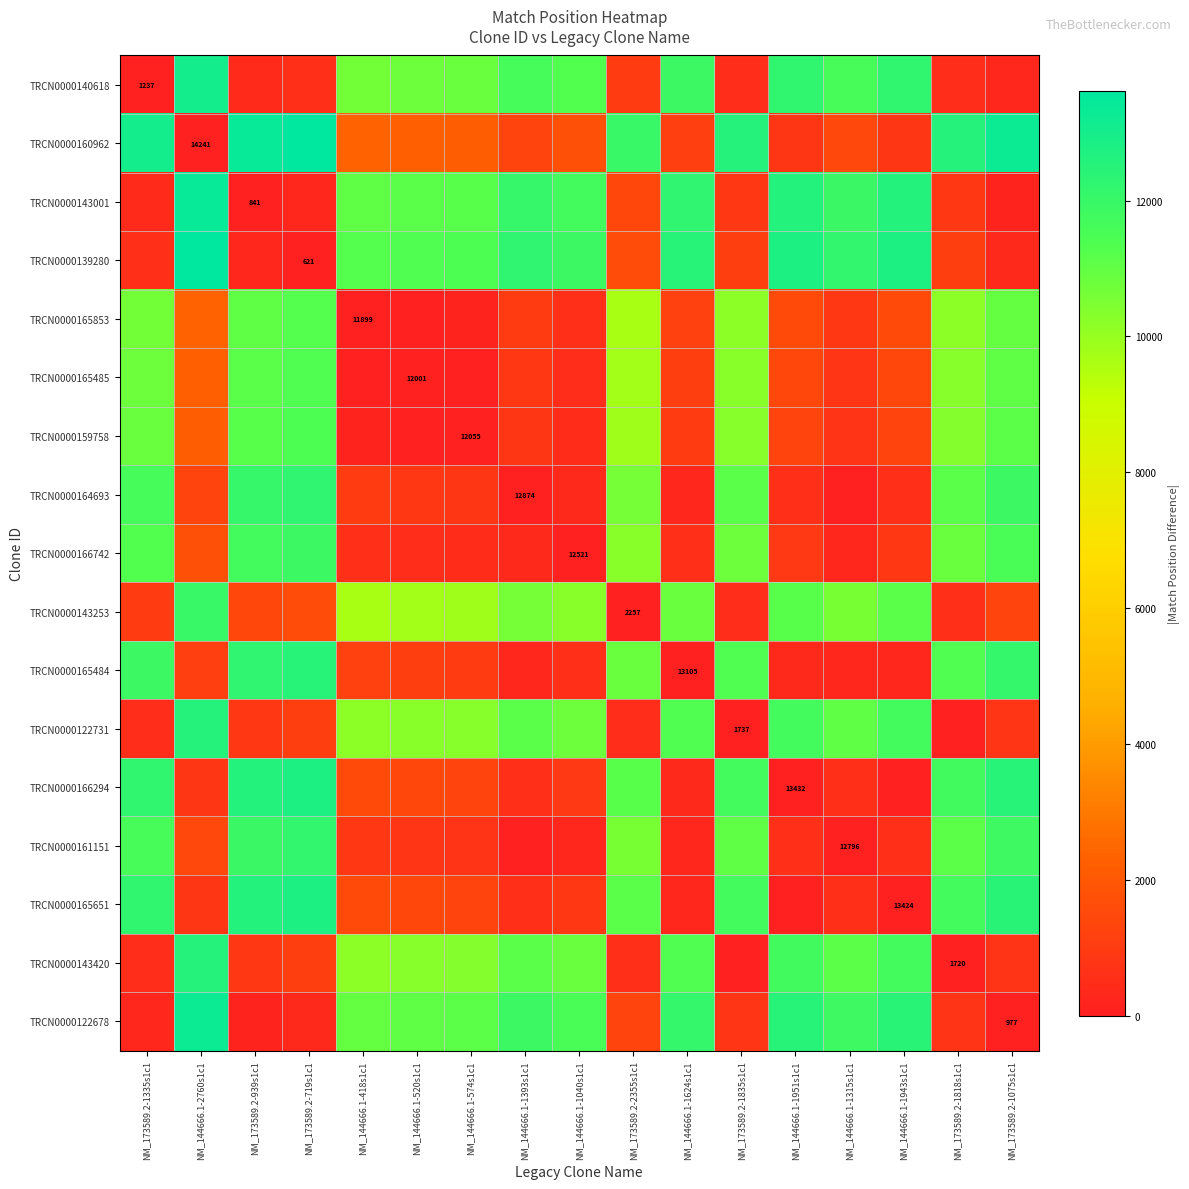

Between NM_173589.2-939s1c1 and NM_144666.1-1315s1c1, which is larger?

NM_144666.1-1315s1c1